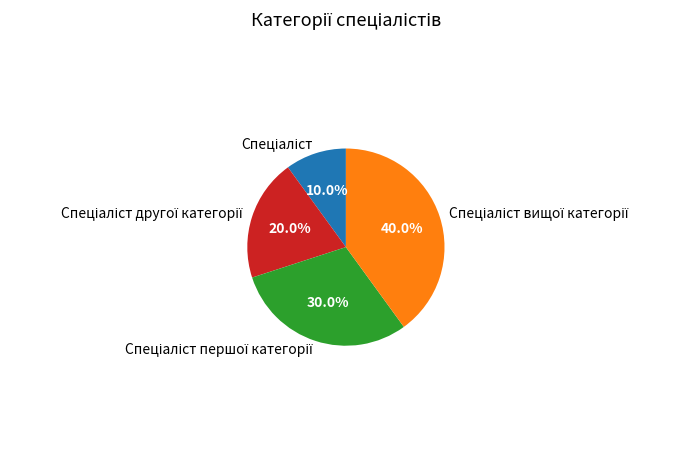

Is there any slice that represents more than half of the pie?

No